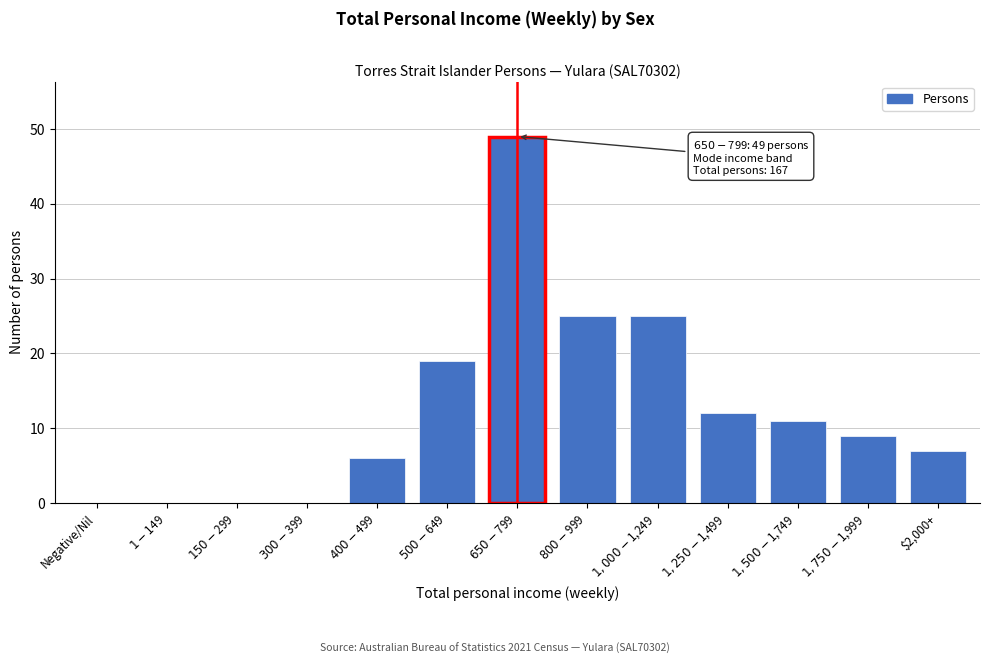

What is the maximum value shown in the chart?

49